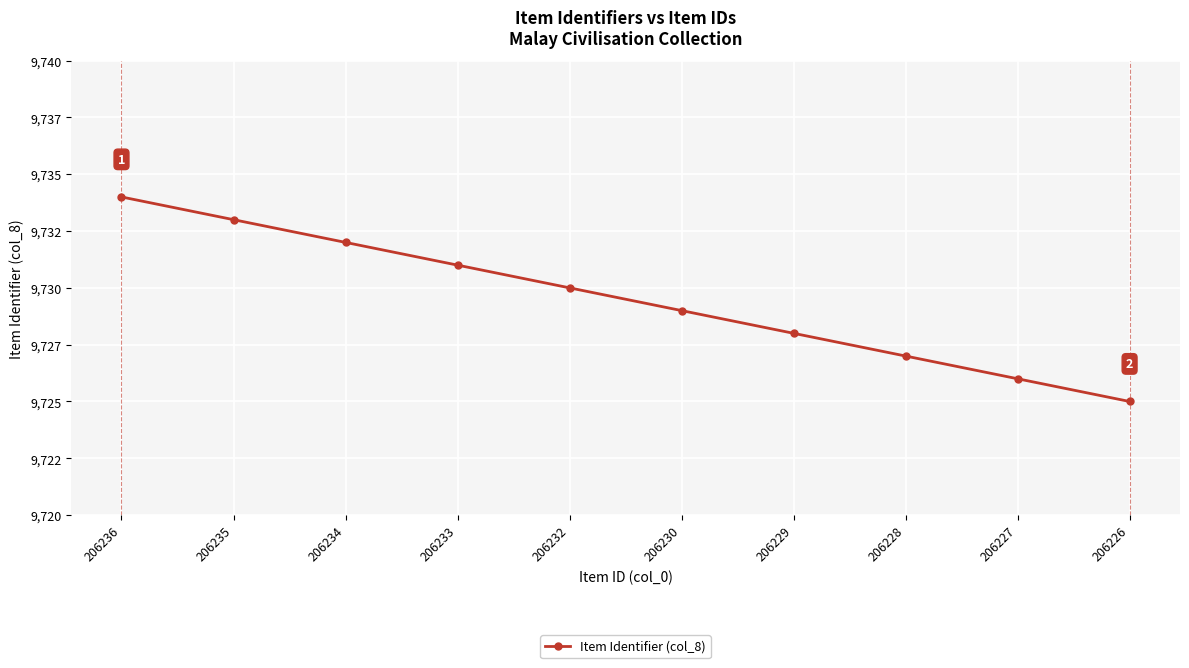

Is this an area chart (filled region under the line)?

No